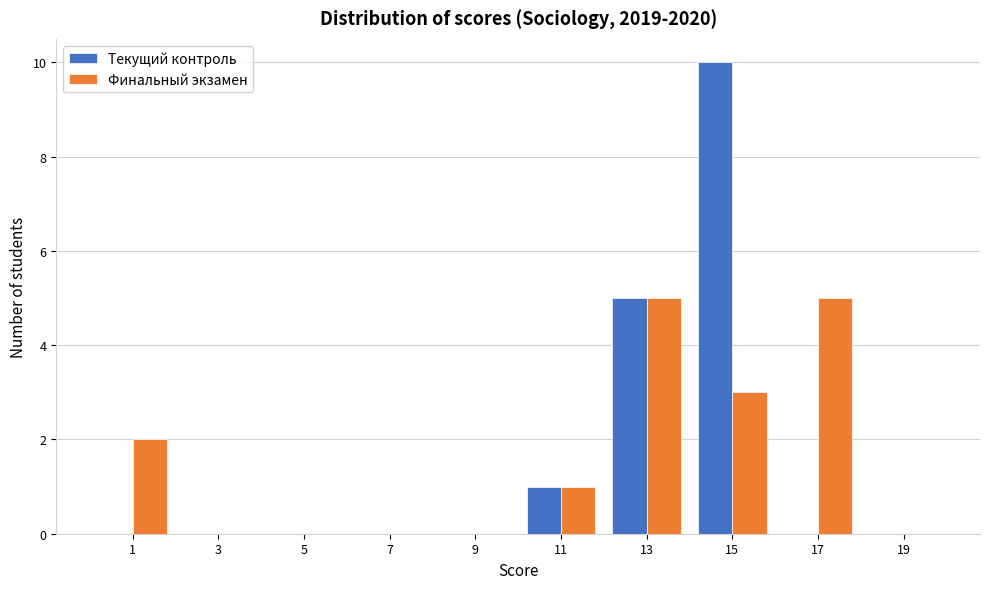

Reading left to right, list every range on the x-axis with the height of the bar of each series over it. The values are not printed on the chart, so give them approximately, as read against the axis.

0 to 2: Текущий контроль=0	Финальный экзамен=2
2 to 4: Текущий контроль=0	Финальный экзамен=0
4 to 6: Текущий контроль=0	Финальный экзамен=0
6 to 8: Текущий контроль=0	Финальный экзамен=0
8 to 10: Текущий контроль=0	Финальный экзамен=0
10 to 12: Текущий контроль=1	Финальный экзамен=1
12 to 14: Текущий контроль=5	Финальный экзамен=5
14 to 16: Текущий контроль=10	Финальный экзамен=3
16 to 18: Текущий контроль=0	Финальный экзамен=5
18 to 20: Текущий контроль=0	Финальный экзамен=0